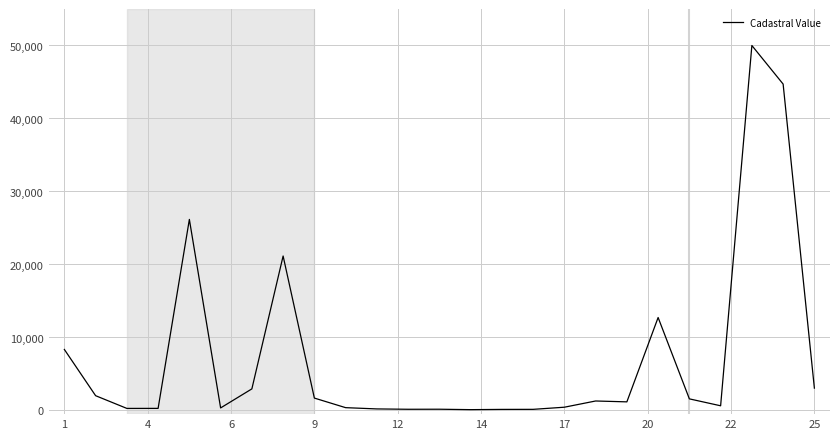

How many lines are shown in the chart?

1